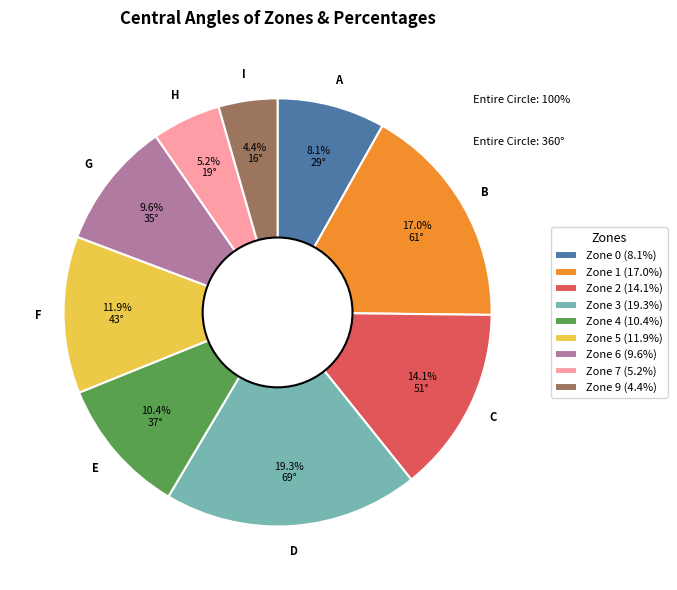

To the nearest percent, what percentage of the pie is Zone 1?

17%